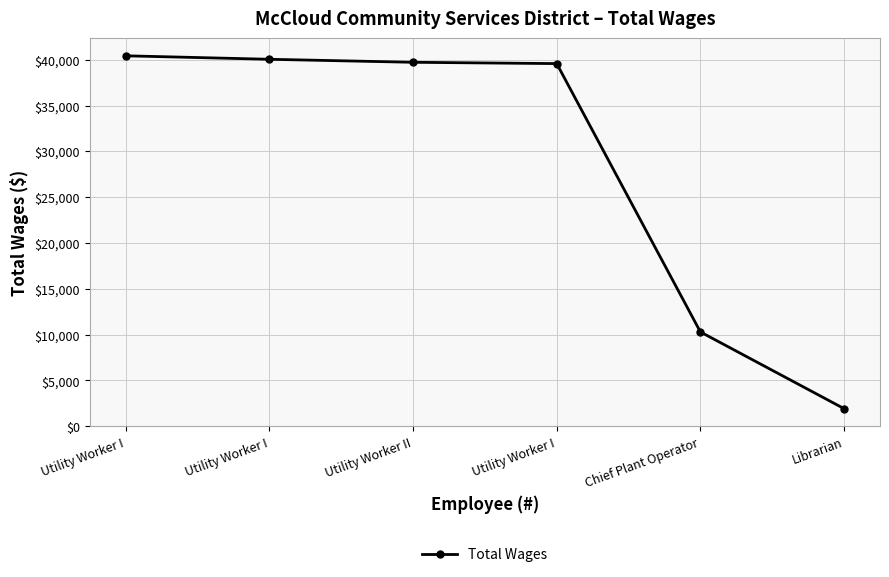

Count the number of categories in the chart.

6